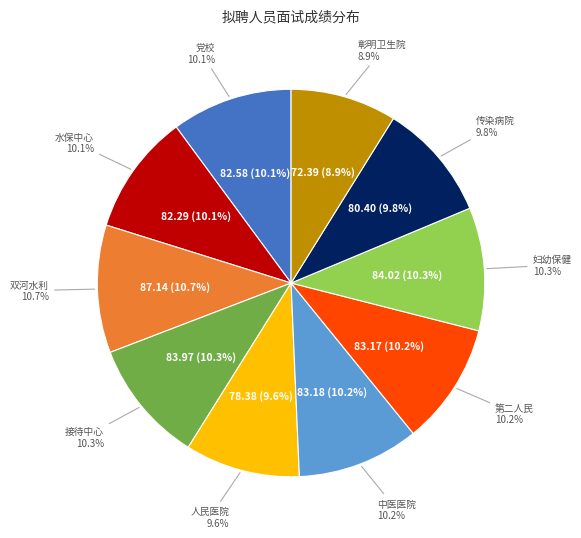

To the nearest percent, what is the difference between the largest and smallest slice percentages?

2%